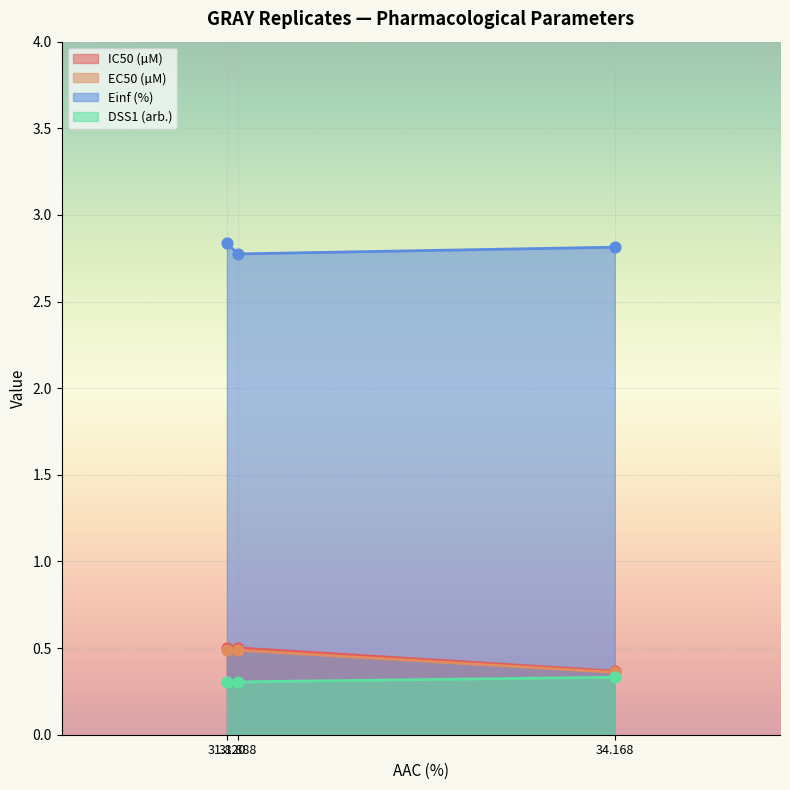

Which series reaches the minimum Y coordinate?

DSS1 (arb.)